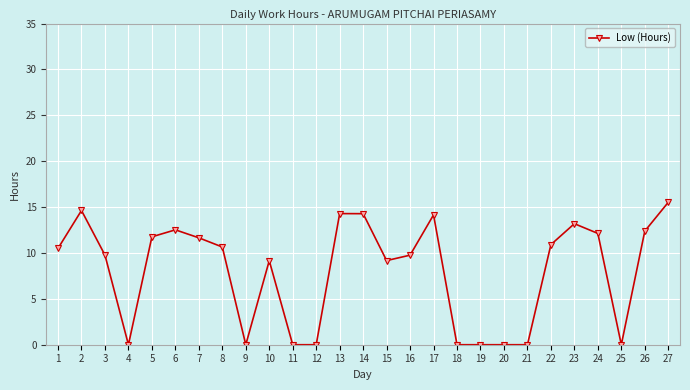

Where is the first local maximum?

2